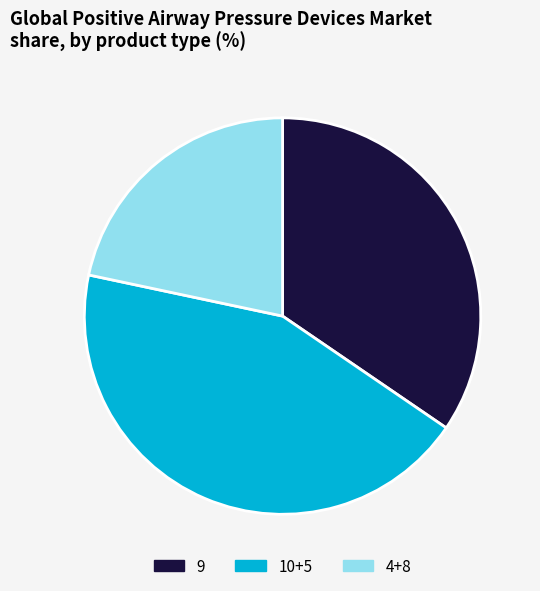

Approximately how many times larger is the value at 10+5 compared to 9?

1.3